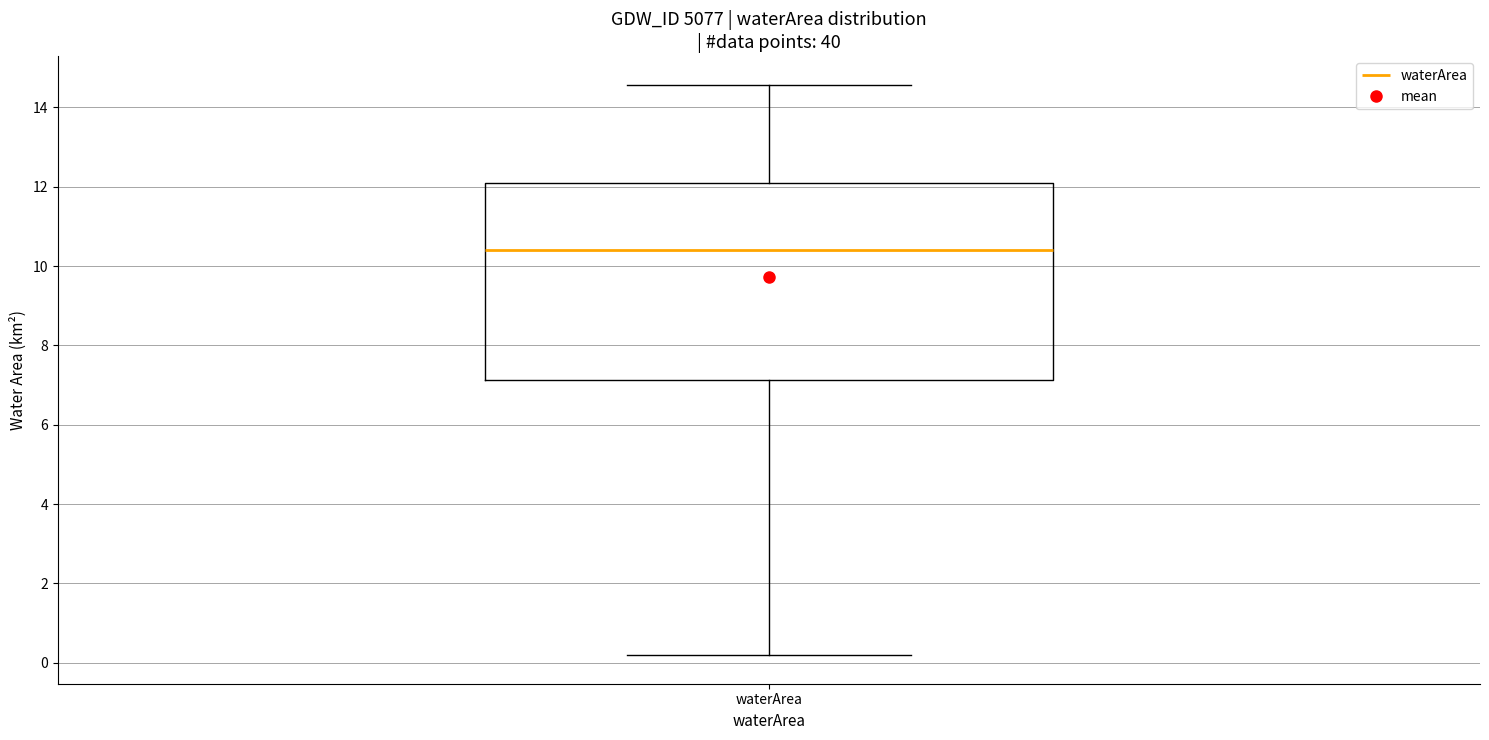

Read this box plot against the y-axis: the position of the median line, the range covered by the box, and the ends of both whiskers. The values are not printed on the chart, so give them approximately, as read against the axis.

median 10.4, box 7.2 to 12.2, whiskers 0.2 to 14.6